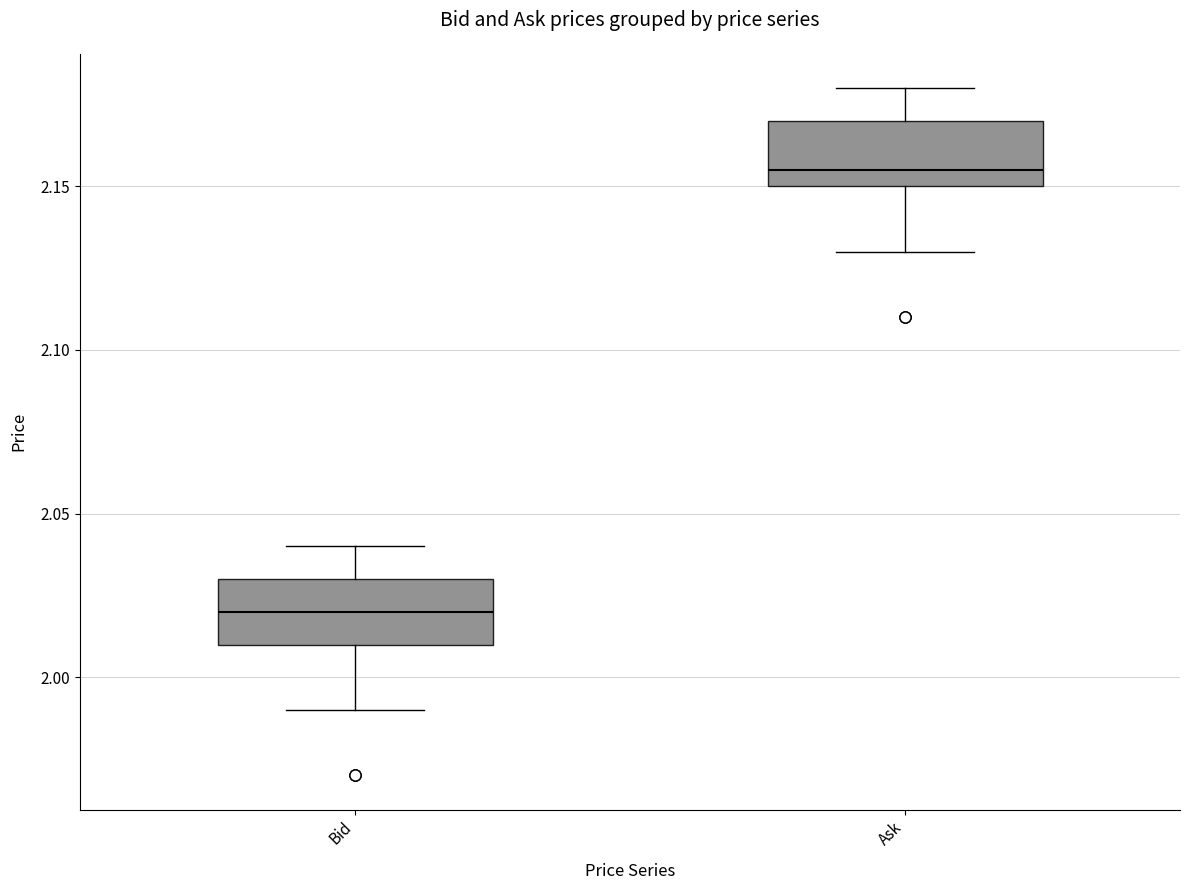

Reading left to right, transcribe this box plot: for each box, give where its median line is, the range the box spans, and where its two whiskers end, as read against the y-axis. The values are not printed on the chart, so give them approximately, as read against the axis.

Bid: median 2.020, box 2.010 to 2.030, whiskers 1.990 to 2.040
Ask: median 2.155, box 2.150 to 2.170, whiskers 2.130 to 2.180